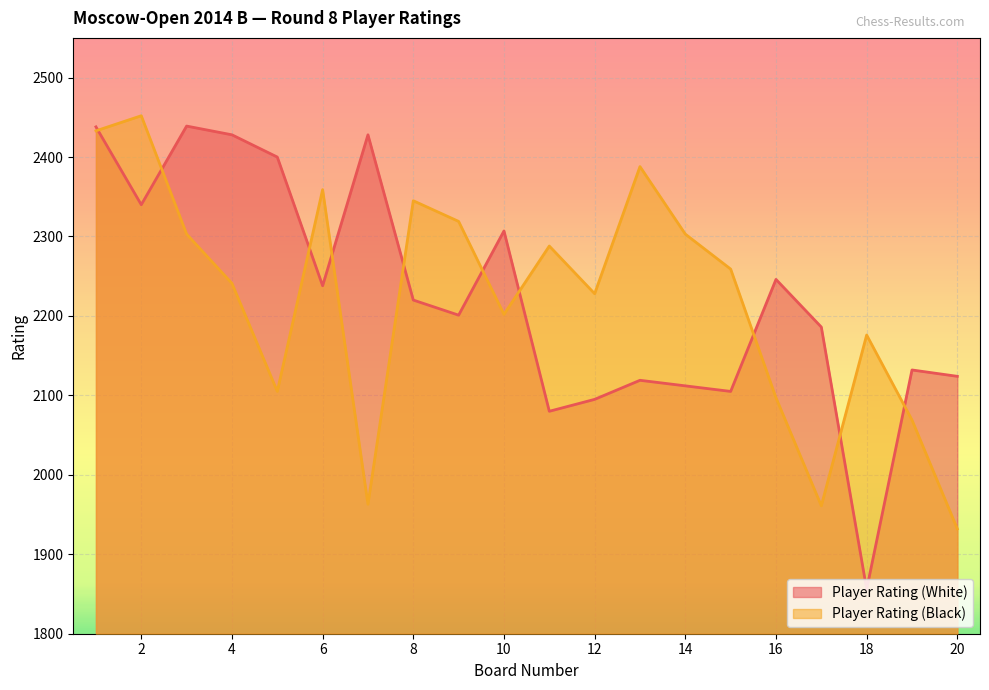

At which label is Player Rating (White) closest to 2147?

19